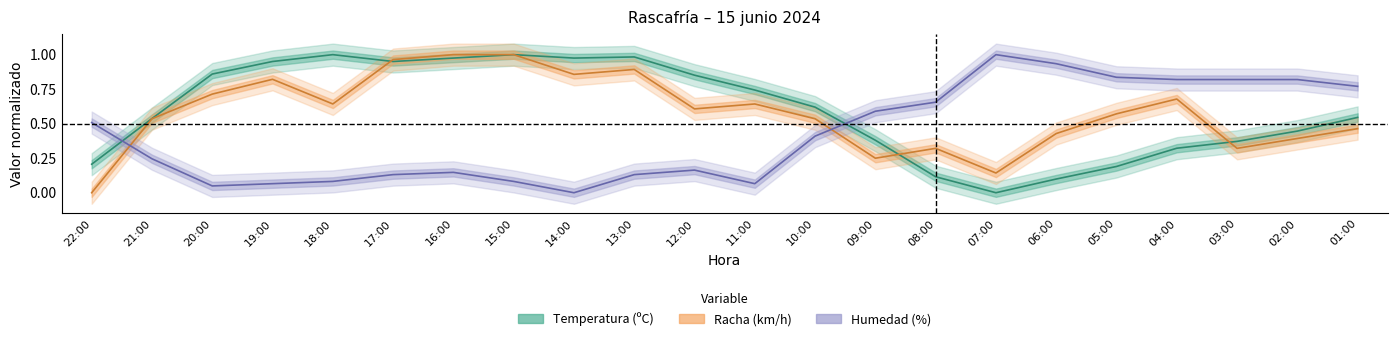

What position from the left is 05:00?

18